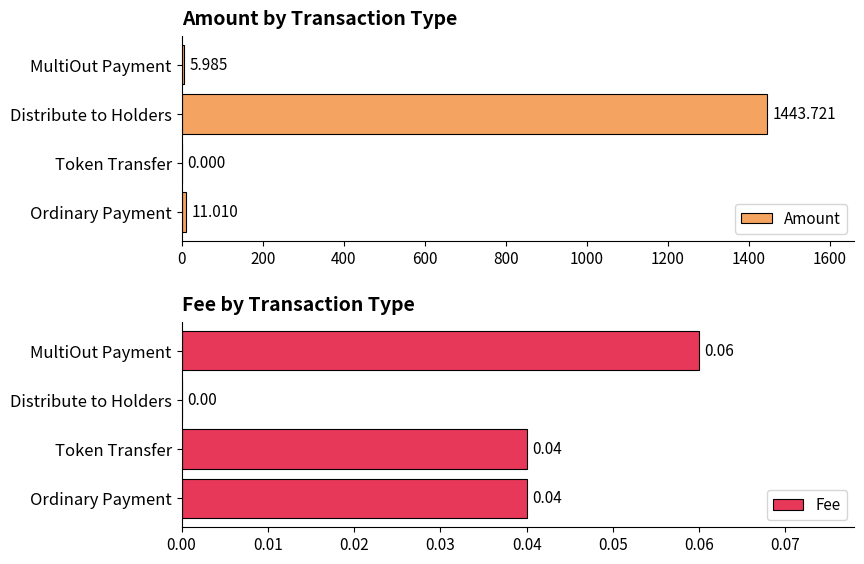

Count the number of data series in this chart.

2